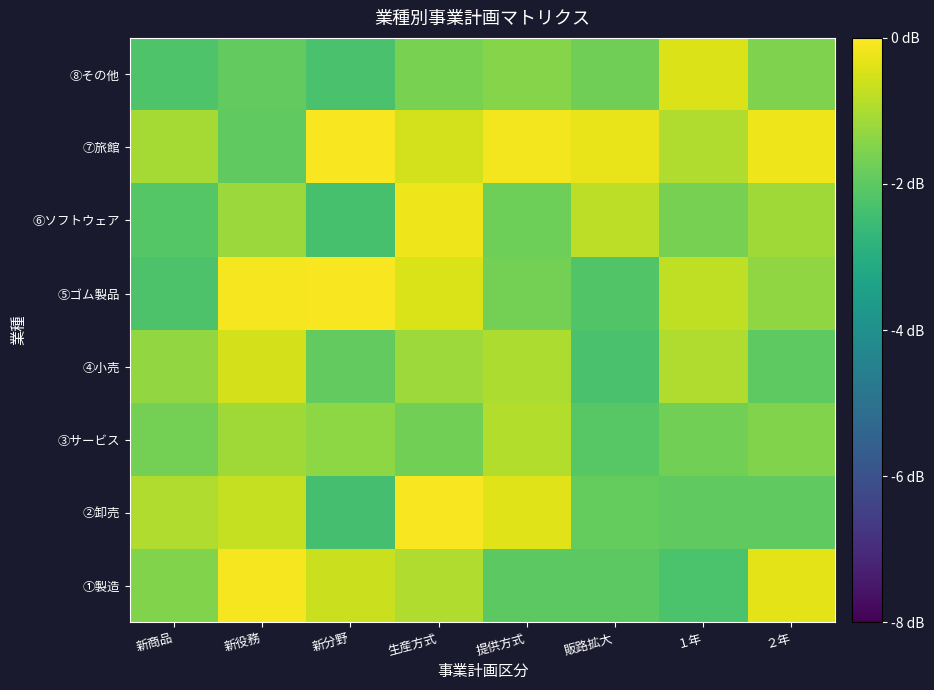

Reading left to right, extract all data points from this chart.

①製造: 新商品=-1.5	新役務=-0.1	新分野=-0.6	生産方式=-1.0	提供方式=-2.0	販路拡大=-2.0	１年=-2.3	２年=-0.3
②卸売: 新商品=-1.0	新役務=-0.7	新分野=-2.4	生産方式=-0.1	提供方式=-0.4	販路拡大=-1.9	１年=-2.0	２年=-2.0
③サービス: 新商品=-1.7	新役務=-1.1	新分野=-1.4	生産方式=-1.7	提供方式=-0.9	販路拡大=-2.1	１年=-1.7	２年=-1.5
④小売: 新商品=-1.3	新役務=-0.5	新分野=-1.9	生産方式=-1.2	提供方式=-1.0	販路拡大=-2.3	１年=-0.9	２年=-2.0
⑤ゴム製品: 新商品=-2.2	新役務=-0.1	新分野=-0.1	生産方式=-0.5	提供方式=-1.7	販路拡大=-2.2	１年=-0.8	２年=-1.3
⑥ソフトウェア: 新商品=-2.1	新役務=-1.2	新分野=-2.3	生産方式=-0.2	提供方式=-1.8	販路拡大=-0.8	１年=-1.7	２年=-1.2
⑦旅館: 新商品=-1.1	新役務=-2.0	新分野=-0.1	生産方式=-0.5	提供方式=-0.1	販路拡大=-0.3	１年=-1.0	２年=-0.2
⑧その他: 新商品=-2.2	新役務=-1.9	新分野=-2.3	生産方式=-1.6	提供方式=-1.5	販路拡大=-1.7	１年=-0.4	２年=-1.5